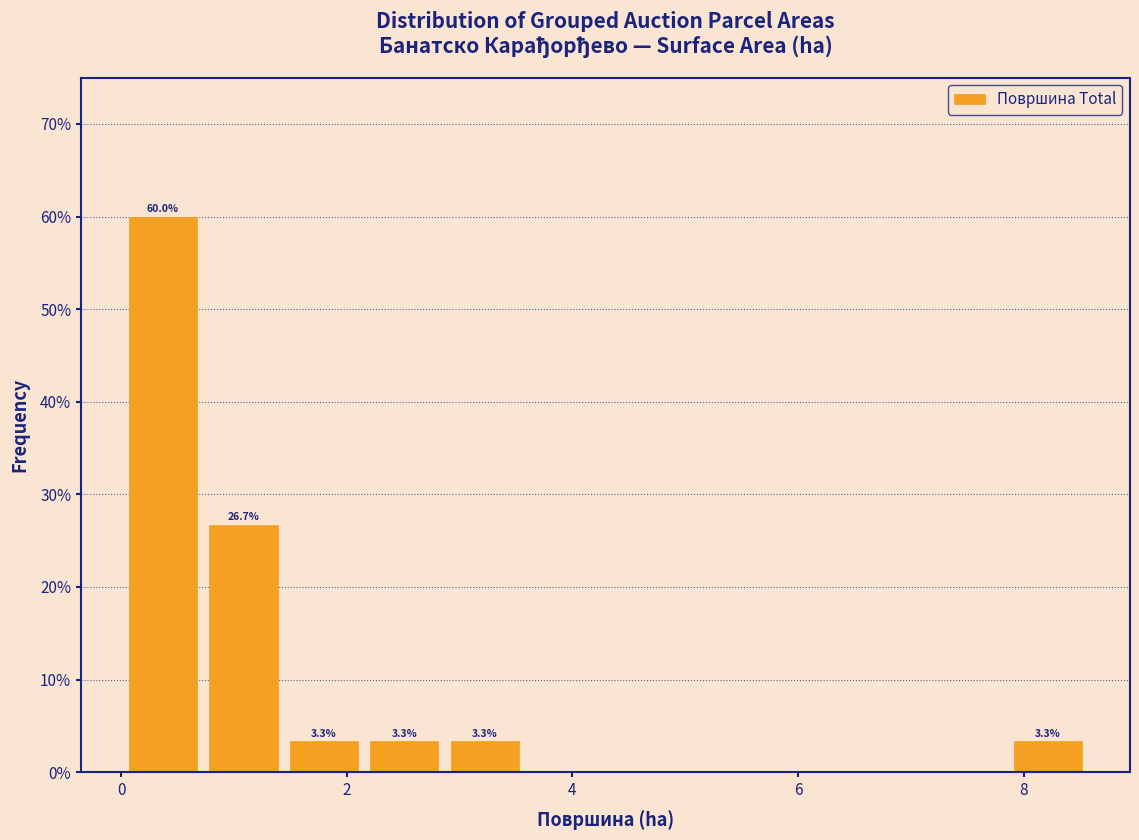

Read against the x-axis, roughly where is the centre of the tallest bar?

0.4